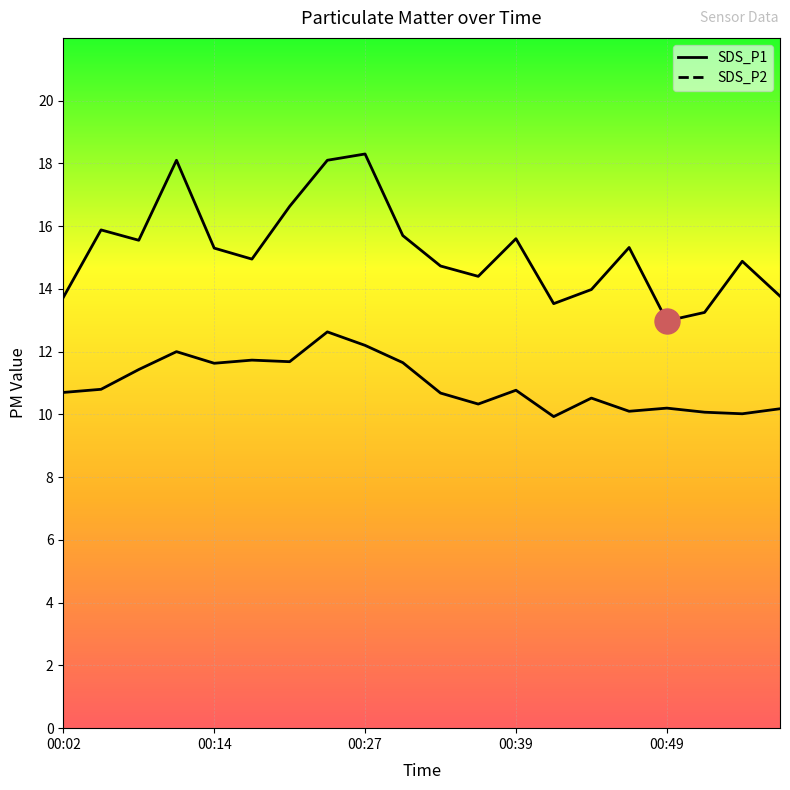

Between 00:24 and 00:41, which is larger?

00:24